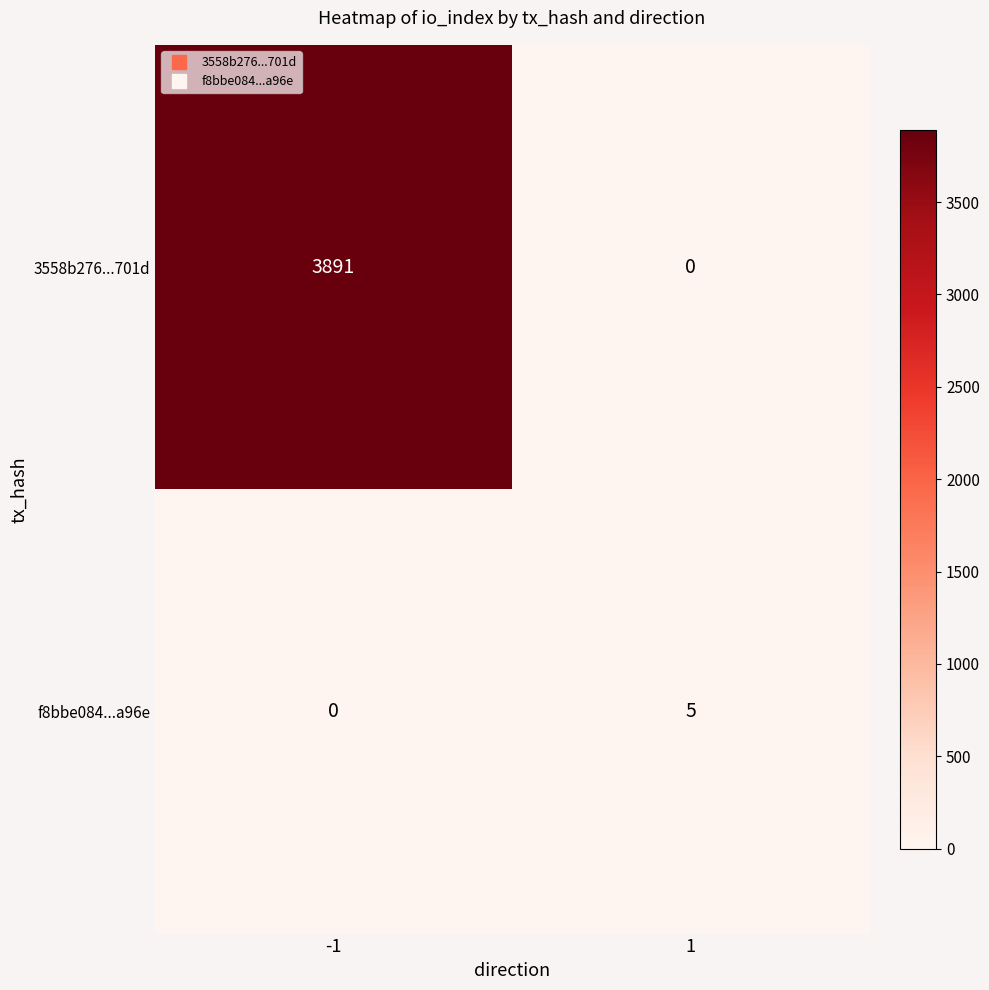

Rank the series by their average value, from highest to lowest.

3558b276...701d, f8bbe084...a96e